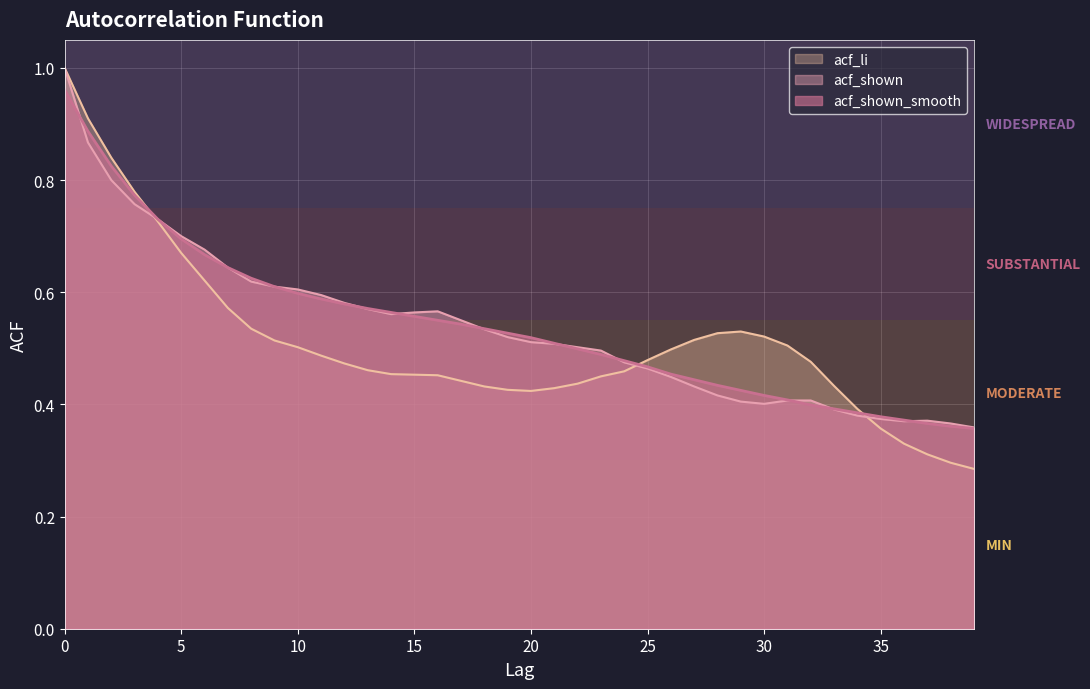

Is it true that acf_li equals 0.3 at 21?

False